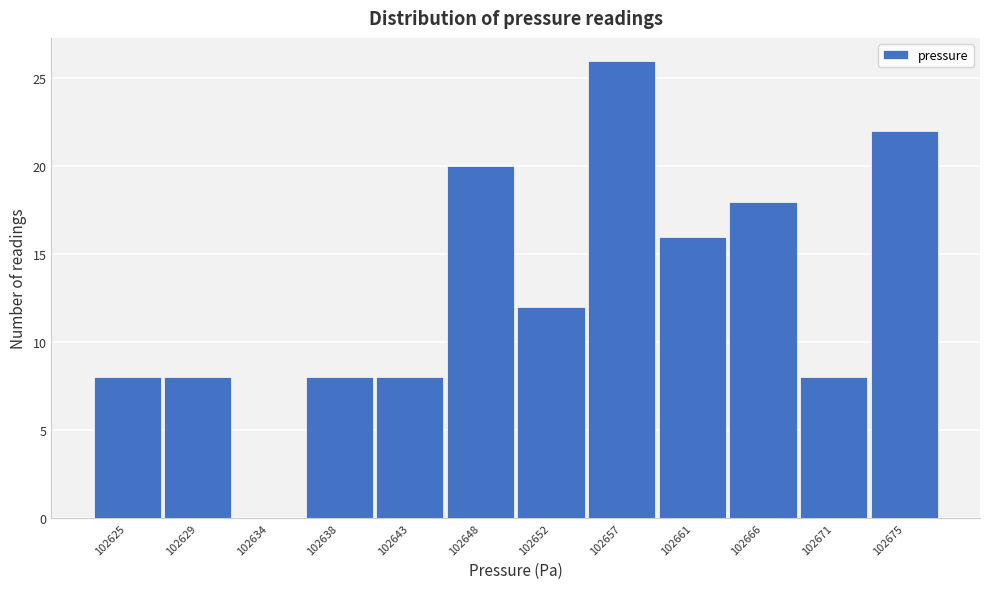

Reading left to right, list all the values displayed in this chart.

102625=8	102629=8	102634=0	102638=8	102643=8	102648=20	102652=12	102657=26	102661=16	102666=18	102671=8	102675=22